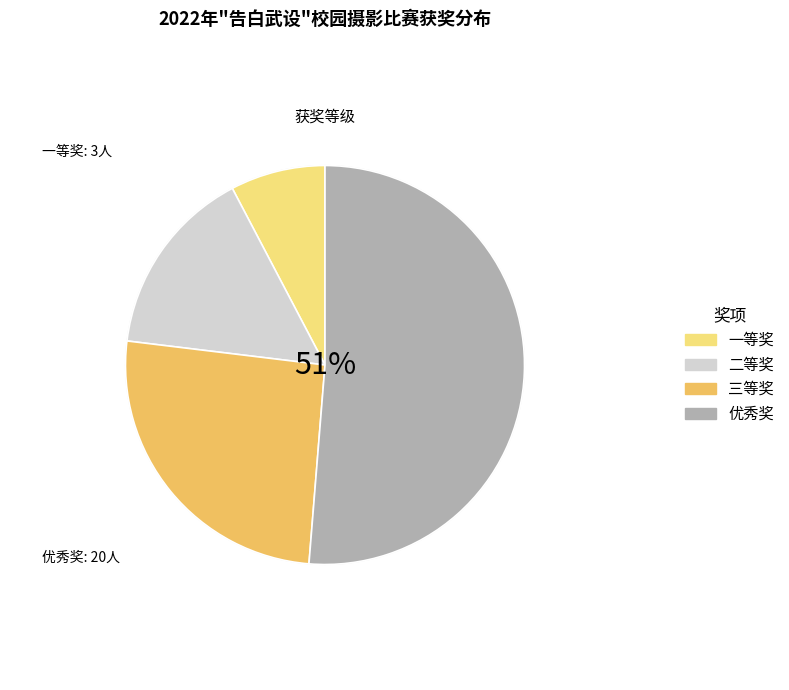

How many slices are in this pie chart?

4